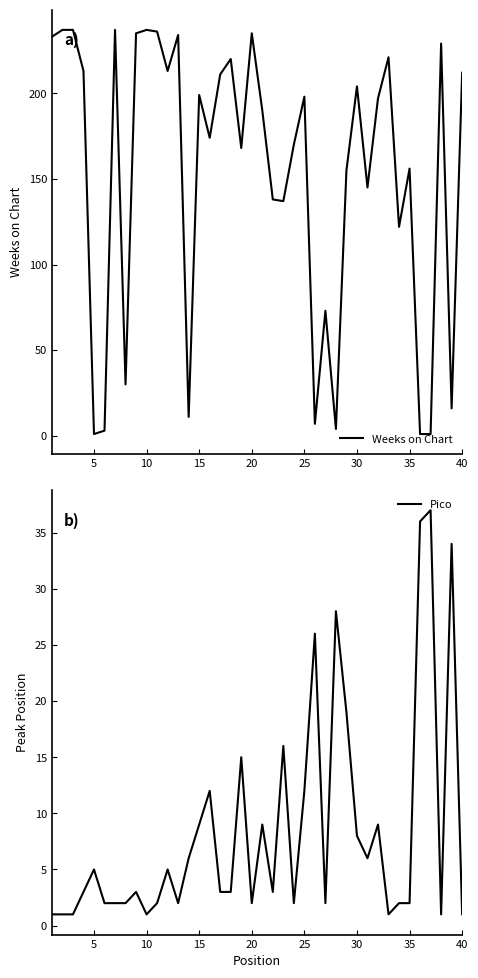

The Pico series shows 12 at 25. True or false?

True